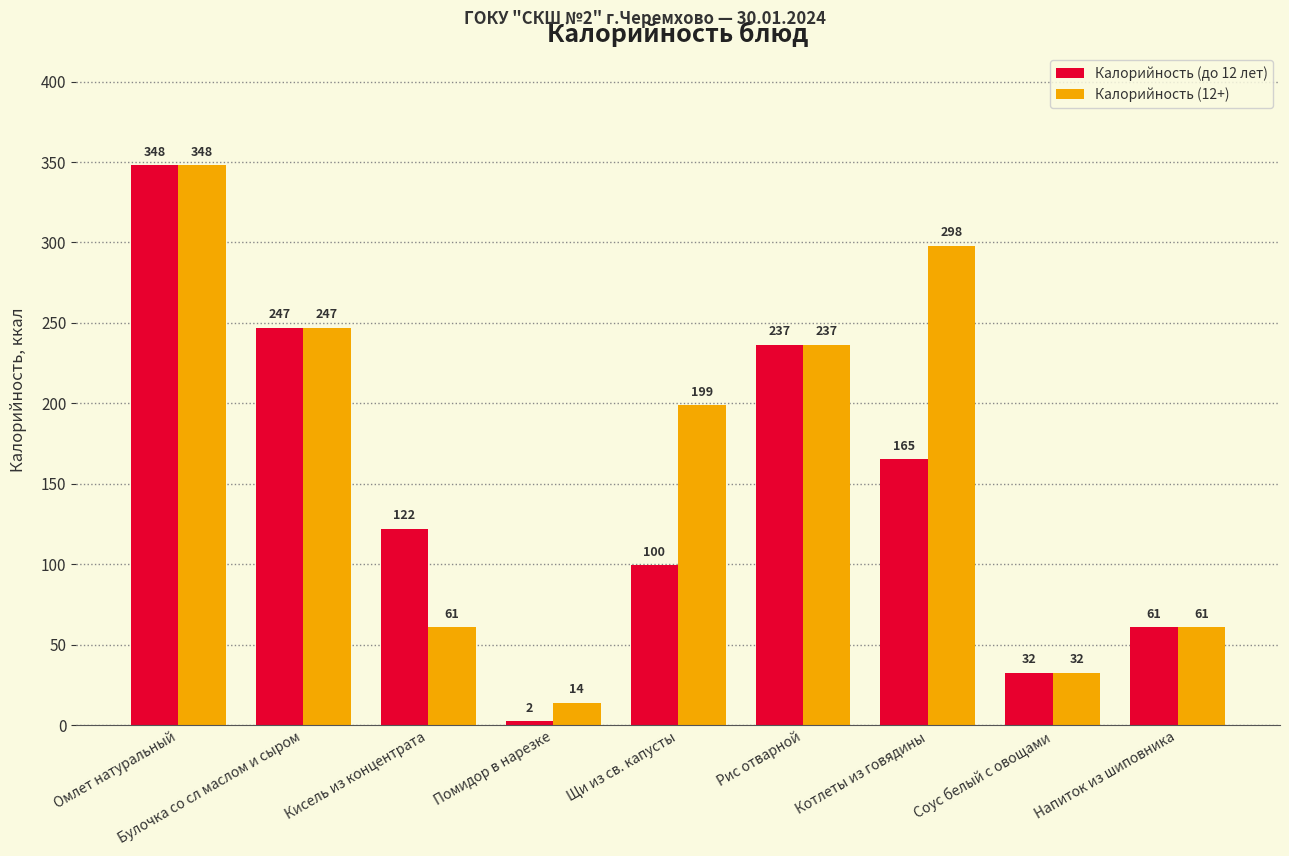

How many categories are shown in the chart?

9